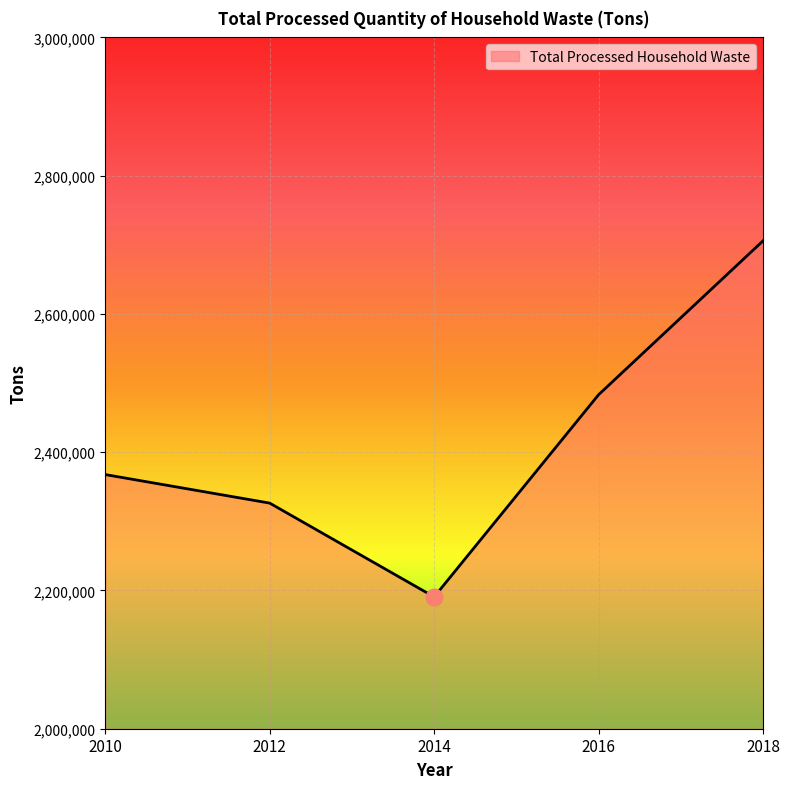

True or false: the data shows 2190680 at 2014.

True